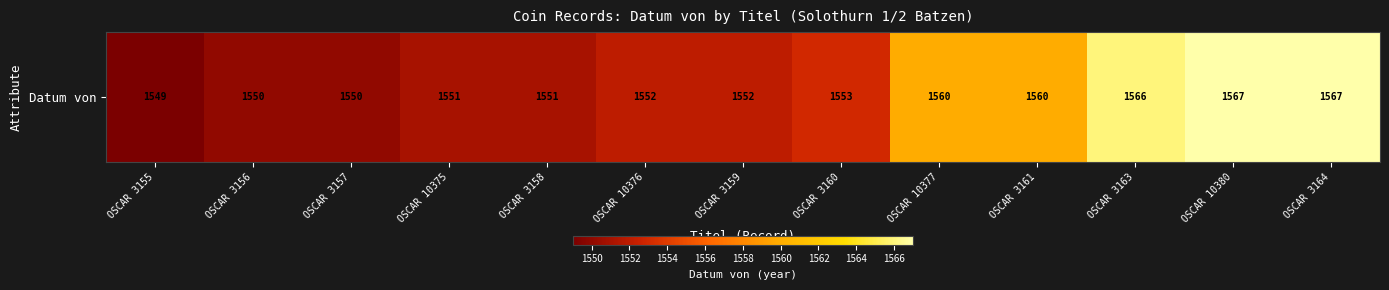

The value at OSCAR 3157 is 1550. True or false?

True